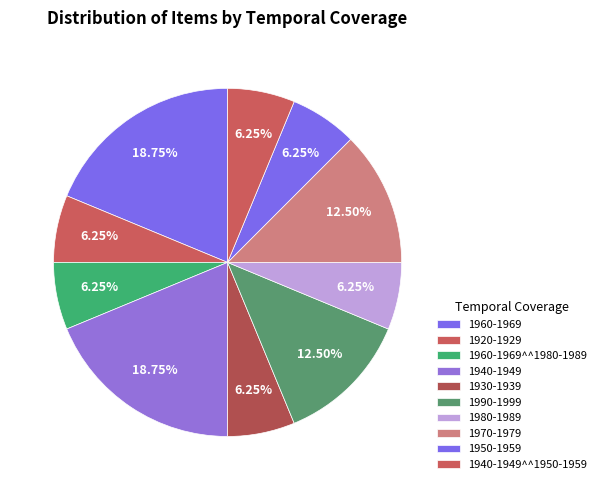

What is the ratio of the value at 1940-1949 to the value at 1990-1999?

1.5